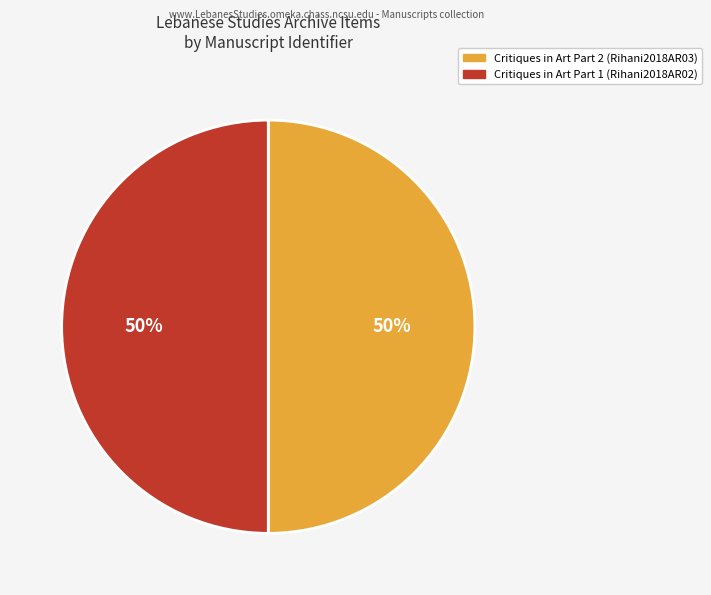

To the nearest percent, what is the combined percentage of Critiques in Art Part 2 (Rihani2018AR03) and Critiques in Art Part 1 (Rihani2018AR02)?

100%